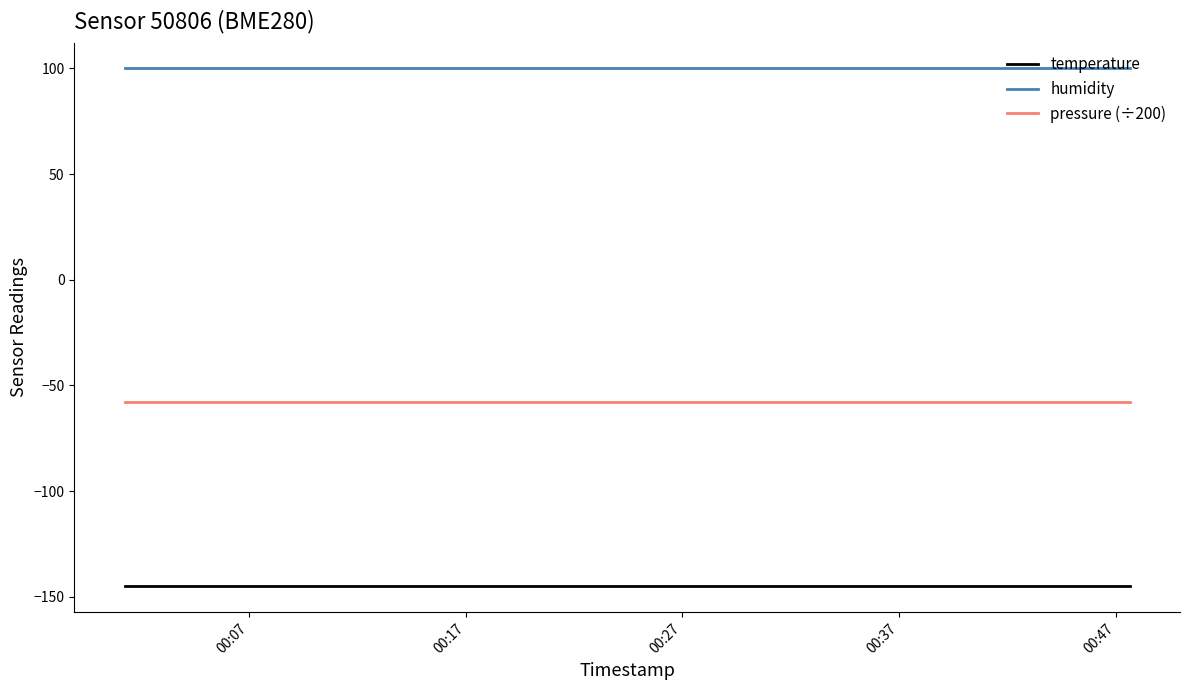

List the series in order of their overall mean, highest first.

humidity, pressure (÷200), temperature